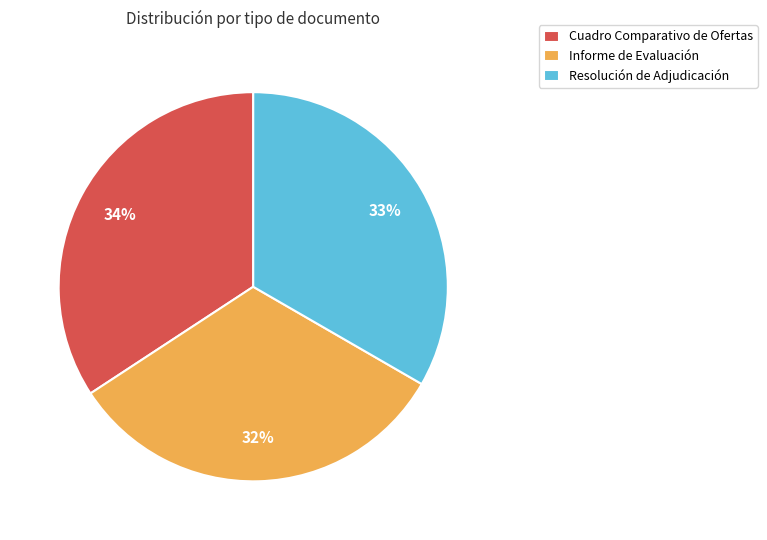

Rank the categories by value from lowest to highest.

Informe de Evaluación, Resolución de Adjudicación, Cuadro Comparativo de Ofertas